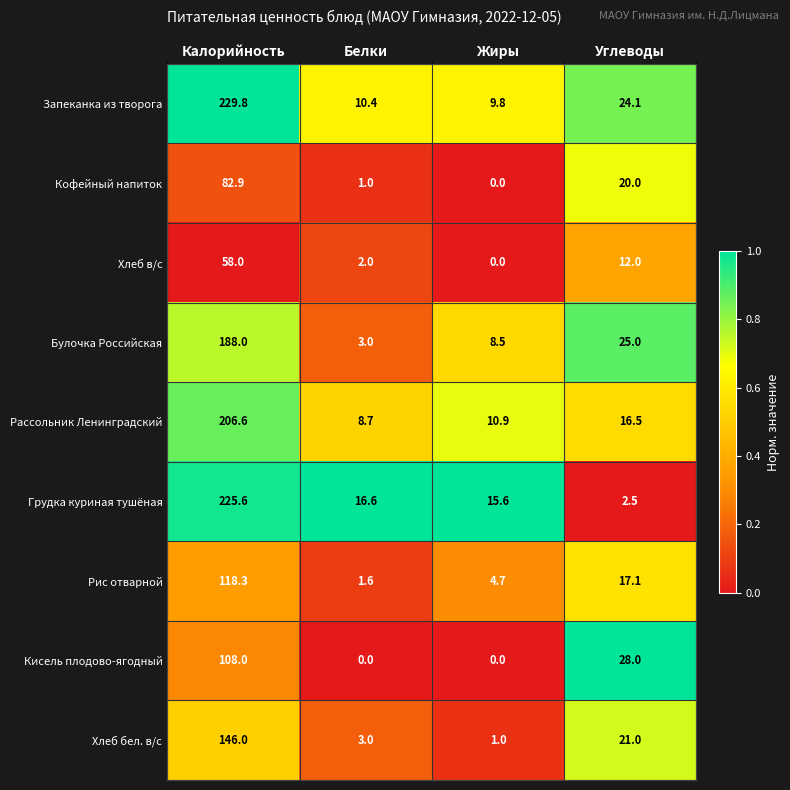

At which label is Хлеб в/с closest to 29?

Углеводы